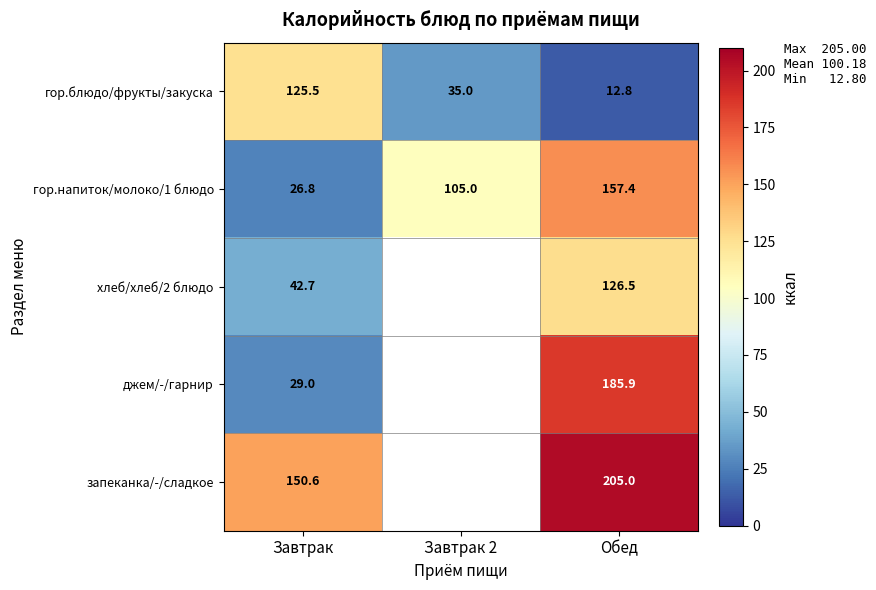

True or false: хлеб/хлеб/2 блюдо has a value of 42.7 at Завтрак.

True